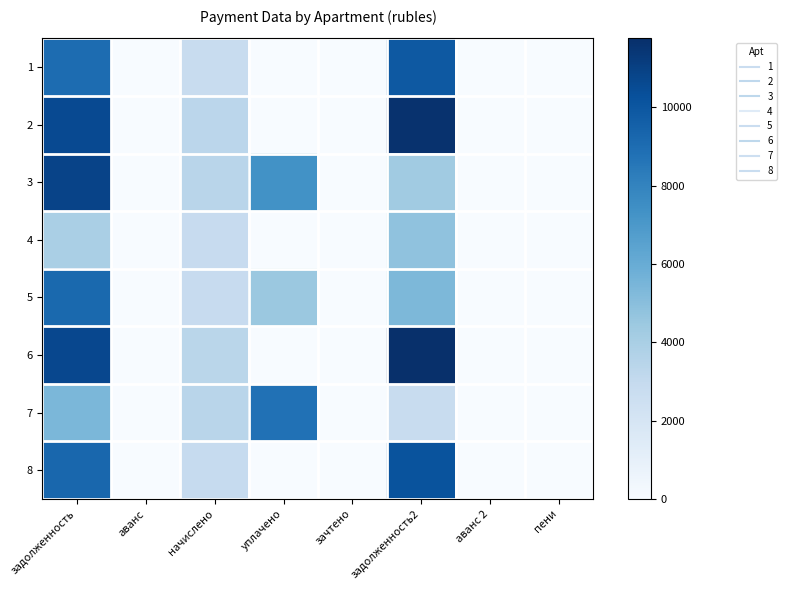

Reading left to right, list all the values displayed in this chart.

1: задолженность=9018.6	аванс=0.0	начислено=2842.6	уплачено=0.0	зачтено=0.0	задолженность2=9923.1	аванс 2=0.0	пени=0.0
2: задолженность=10581.1	аванс=0.0	начислено=3335.0	уплачено=0.0	зачтено=0.0	задолженность2=11642.2	аванс 2=0.0	пени=0.0
3: задолженность=10855.3	аванс=0.0	начислено=3421.4	уплачено=7344.0	зачтено=0.0	задолженность2=4311.5	аванс 2=0.0	пени=0.0
4: задолженность=3995.9	аванс=0.0	начислено=2894.4	уплачено=0.0	зачтено=0.0	задолженность2=4808.5	аванс 2=0.0	пени=0.0
5: задолженность=9155.7	аванс=0.0	начислено=2885.8	уплачено=4500.0	зачтено=0.0	задолженность2=5373.4	аванс 2=0.0	пени=0.0
6: задолженность=10690.8	аванс=0.0	начислено=3369.6	уплачено=0.0	зачтено=0.0	задолженность2=11762.9	аванс 2=0.0	пени=0.0
7: задолженность=5390.0	аванс=0.0	начислено=3438.7	уплачено=8820.0	зачтено=0.0	задолженность2=2808.8	аванс 2=0.0	пени=0.0
8: задолженность=9238.0	аванс=0.0	начислено=2911.7	уплачено=0.0	зачтено=0.0	задолженность2=10164.4	аванс 2=0.0	пени=0.0